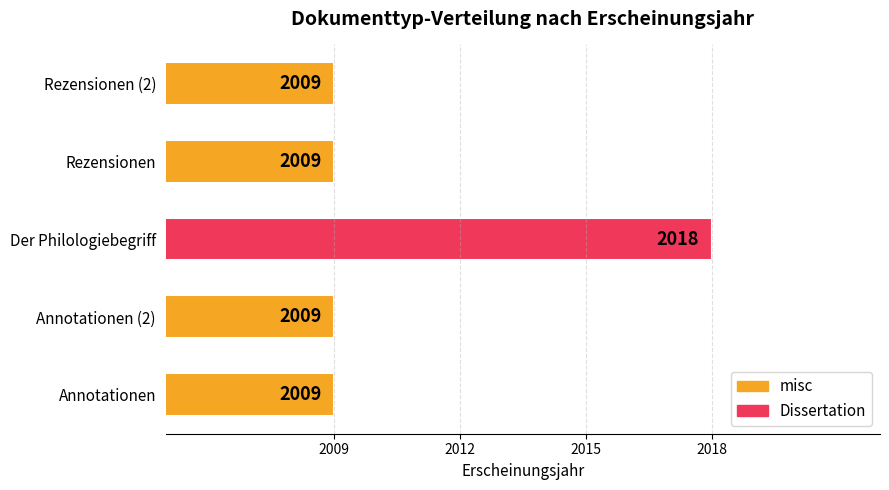

Count the number of values greater than 2009.

1